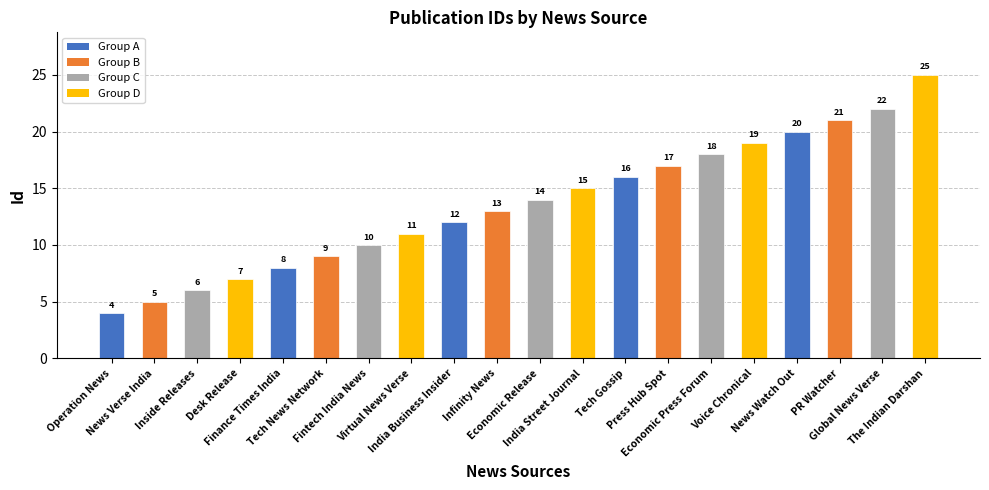

List the labels in order of value, smallest first.

Operation News, News Verse India, Inside Releases, Desk Release, Finance Times India, Tech News Network, Fintech India News, Virtual News Verse, India Business Insider, Infinity News, Economic Release, India Street Journal, Tech Gossip, Press Hub Spot, Economic Press Forum, Voice Chronical, News Watch Out, PR Watcher, Global News Verse, The Indian Darshan